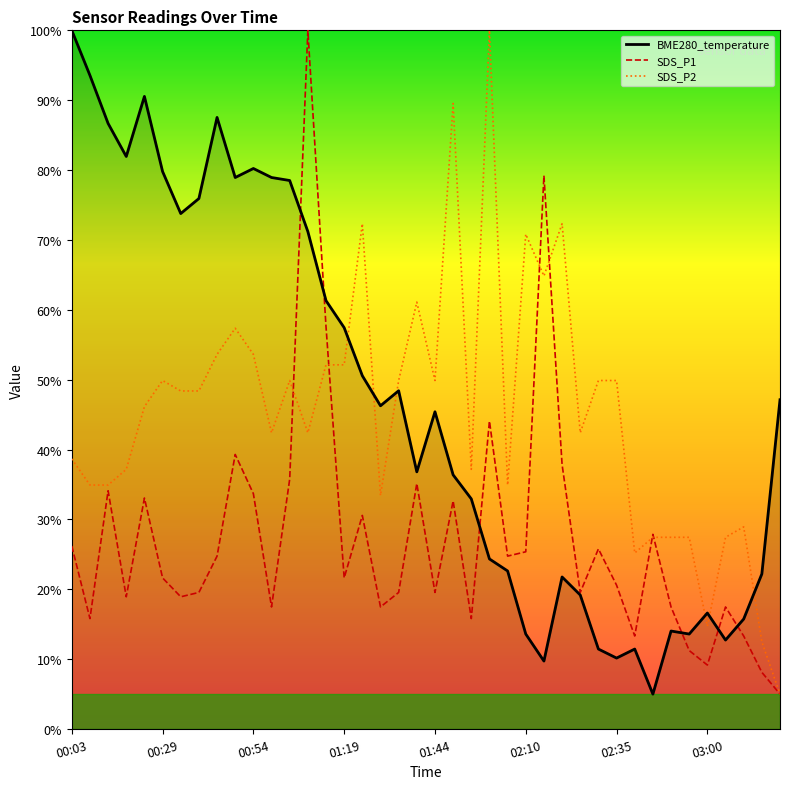

What are all the series names shown in the legend?

BME280_temperature, SDS_P1, SDS_P2